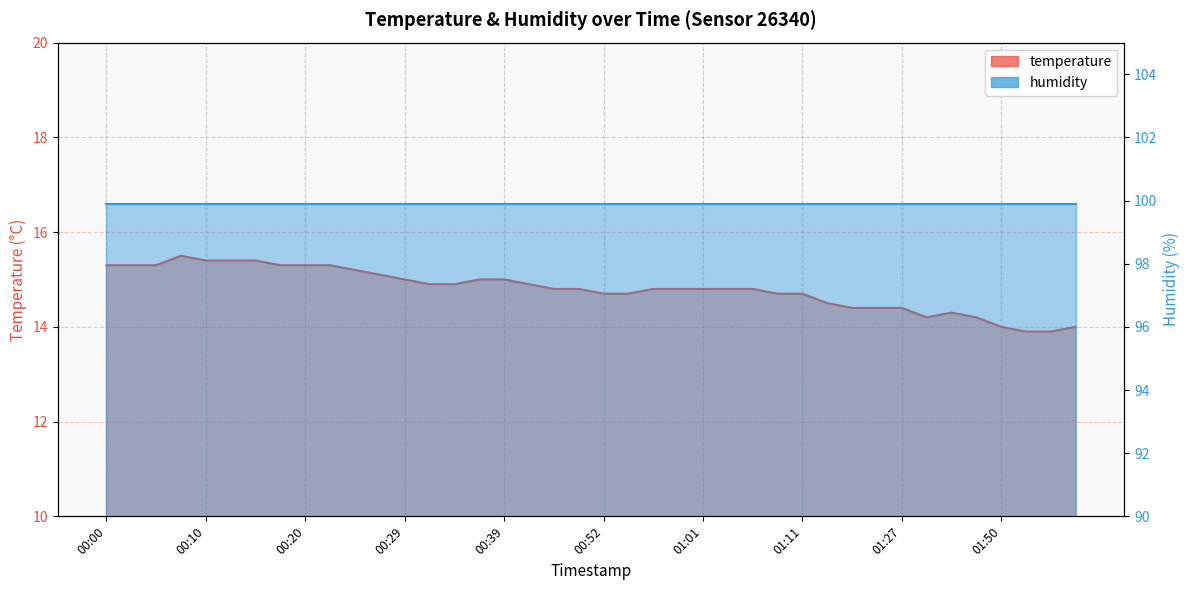

How many interior local valleys (lower than both neighbors) does the data have?

1